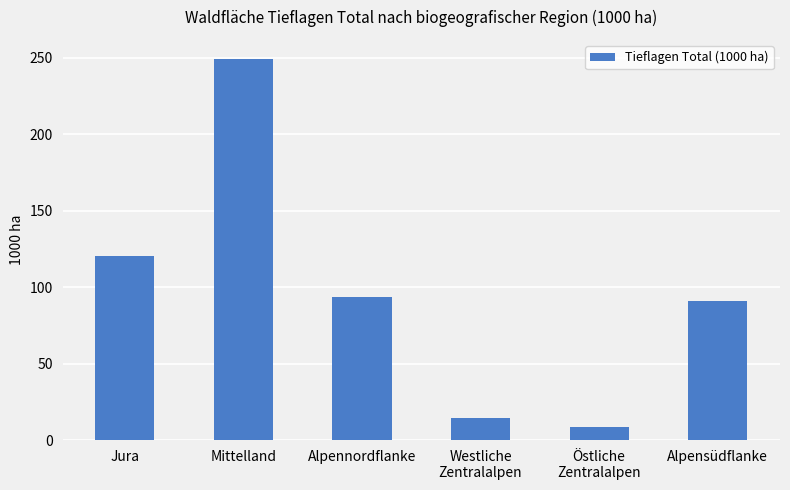

What is the label of the 1st bar from the right?

Alpensüdflanke